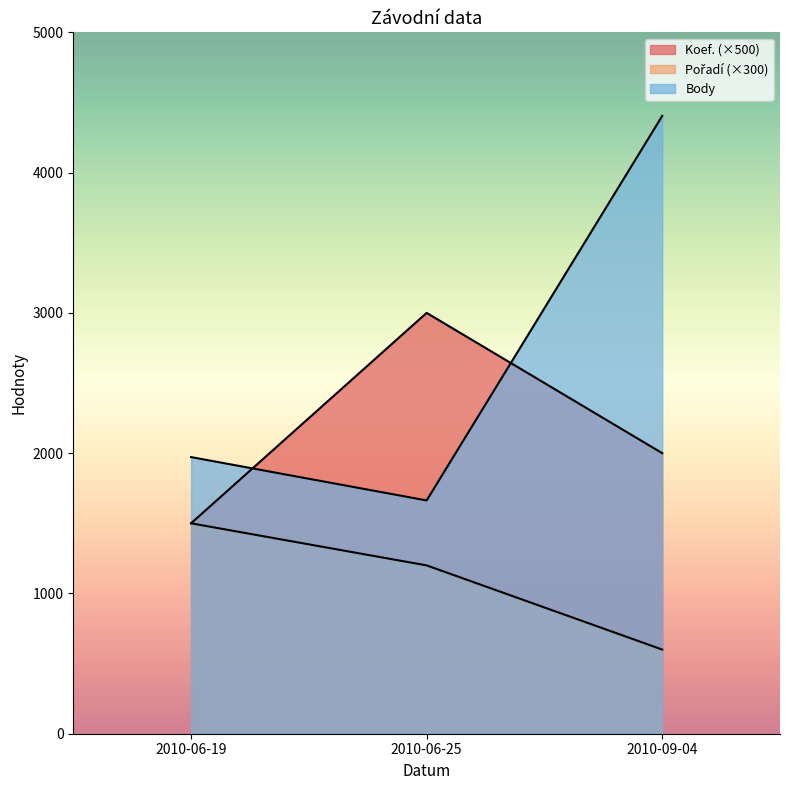

What is the label of the 3rd point from the left?

2010-09-04